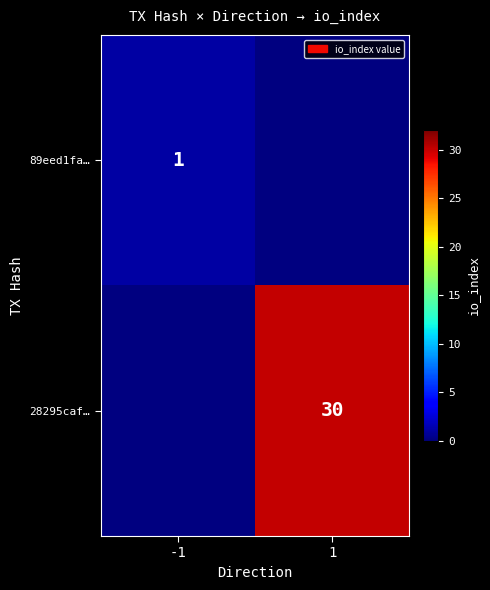

What is the smallest value displayed?

1.0